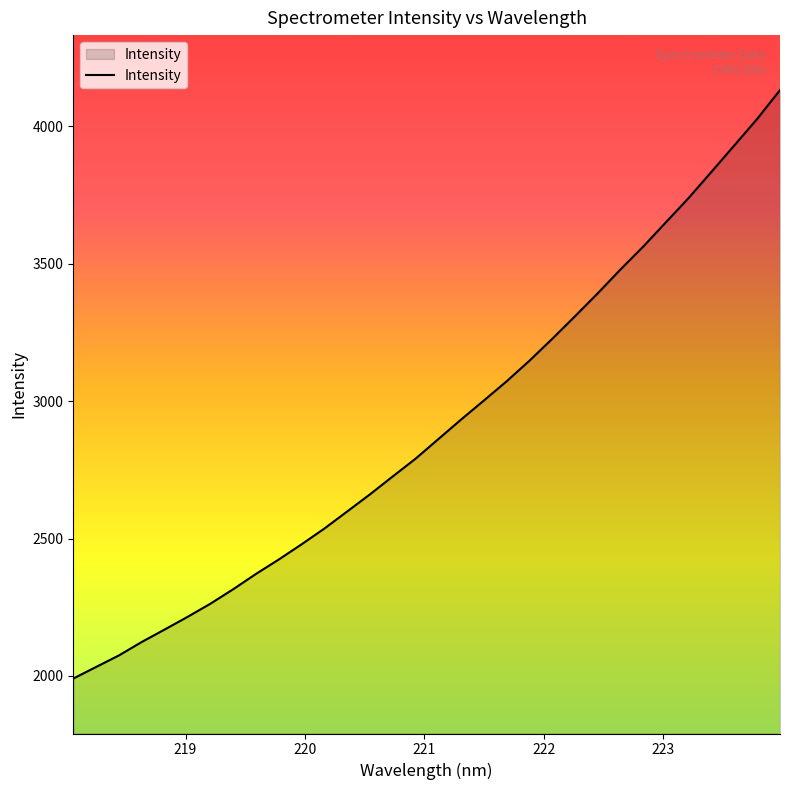

What is the difference between the maximum and minimum values?

2141.9